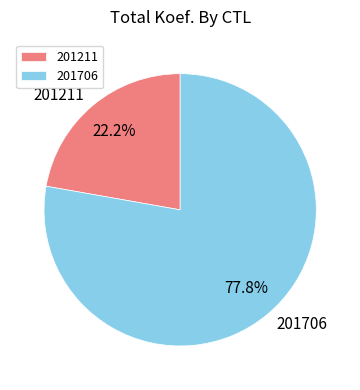

To the nearest percent, what portion does 201211 represent?

22%